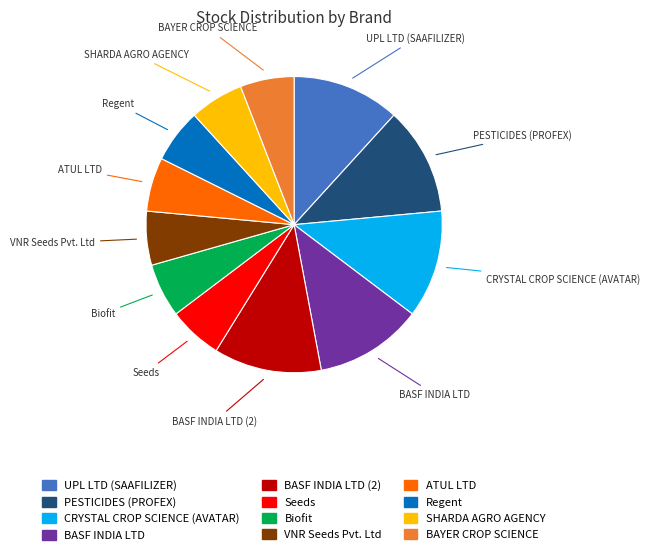

Is there a majority slice in this chart?

No